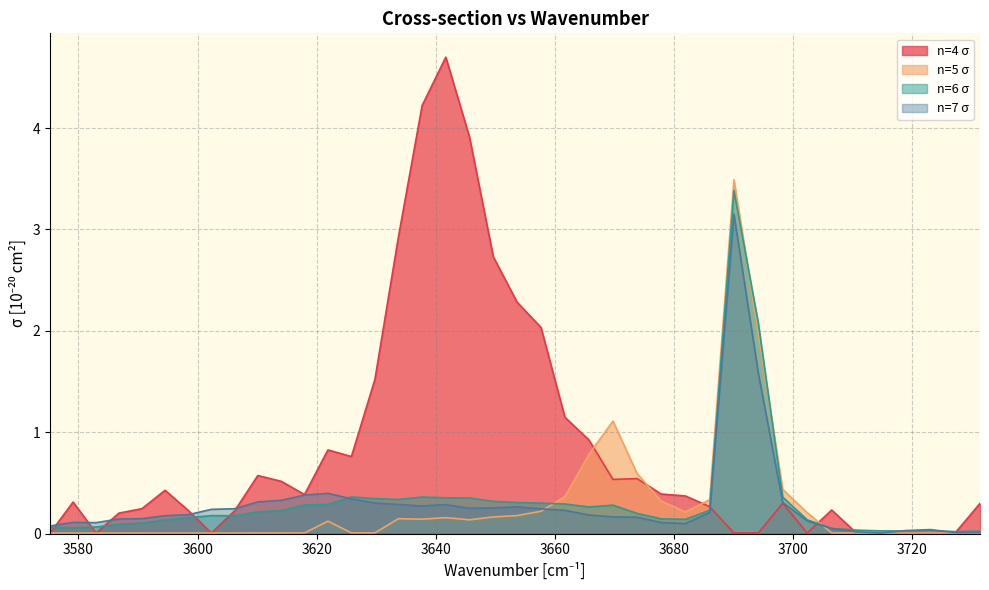

What are all the series names shown in the legend?

n=4 σ (line), n=5 σ (line), n=6 σ (line), n=7 σ (line)